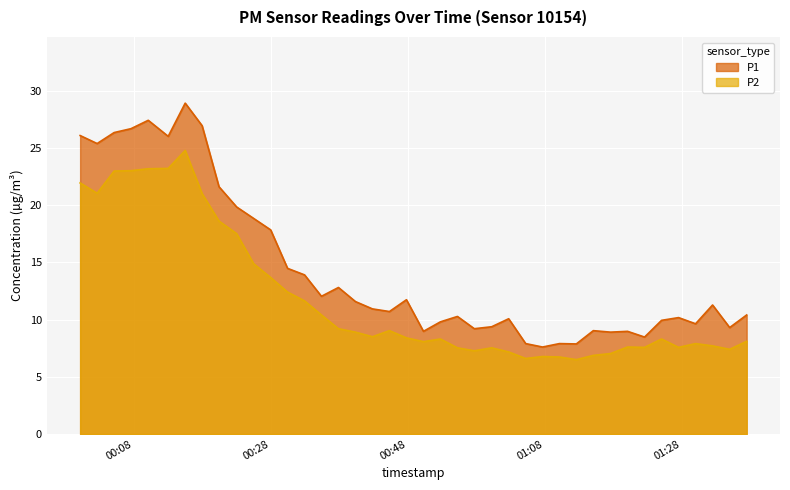

Which has a higher value, 2023-01-01T00:20:26 or 2023-01-01T00:27:59?

2023-01-01T00:20:26